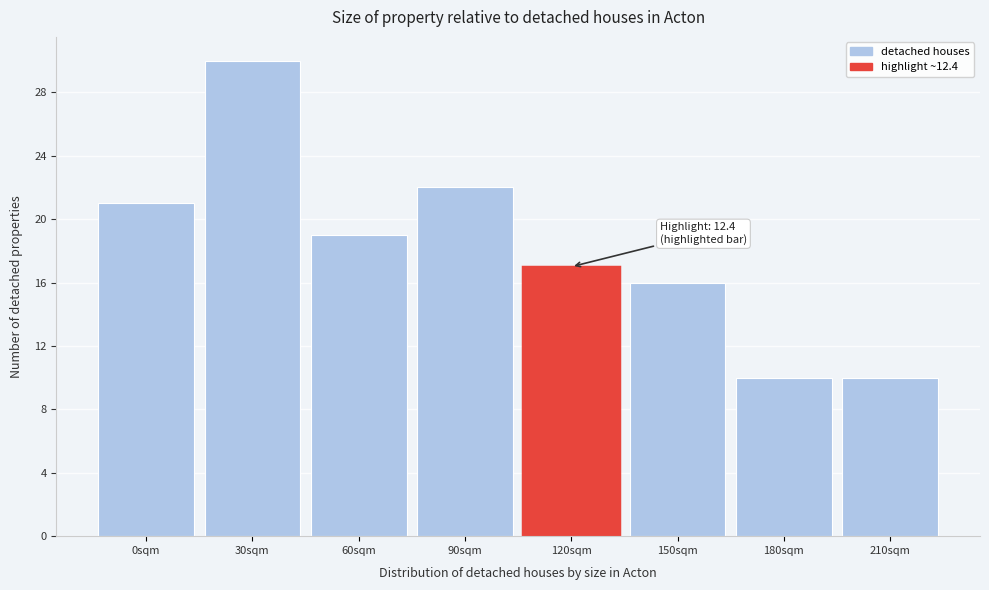

Reading left to right, extract all data points from this chart.

0sqm=21	30sqm=30	60sqm=19	90sqm=22	120sqm=17	150sqm=16	180sqm=10	210sqm=10